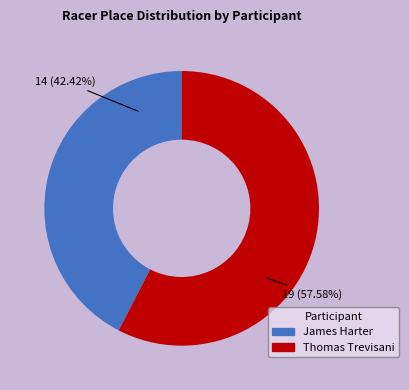

Count the number of slices in the pie.

2